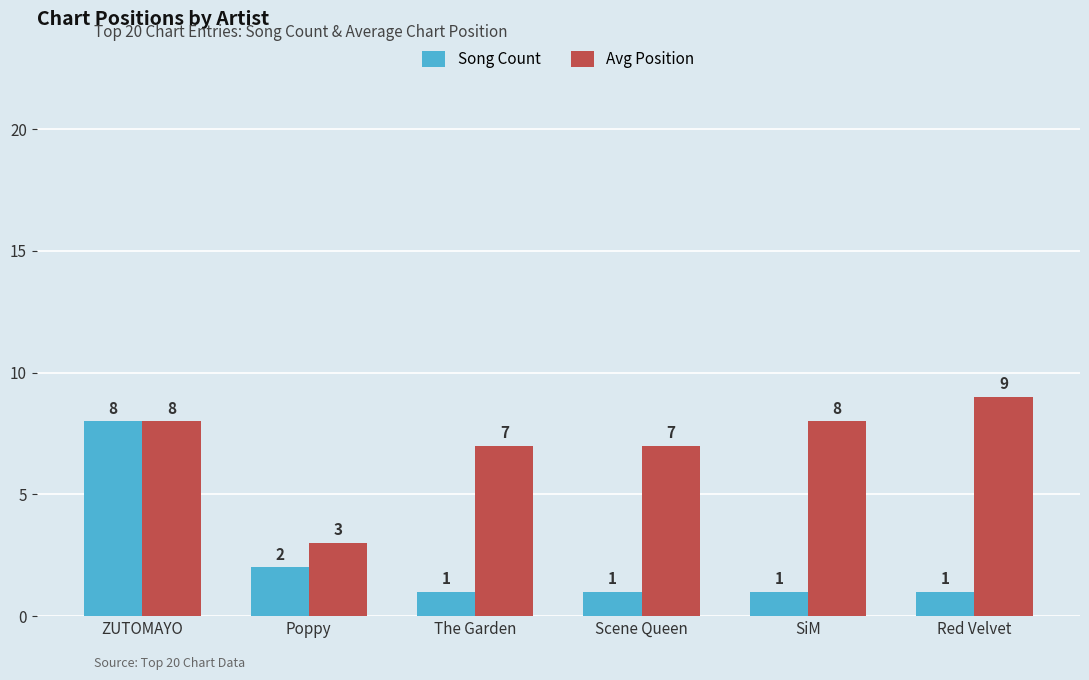

Which category has the highest value in the Avg Position series?

Red Velvet